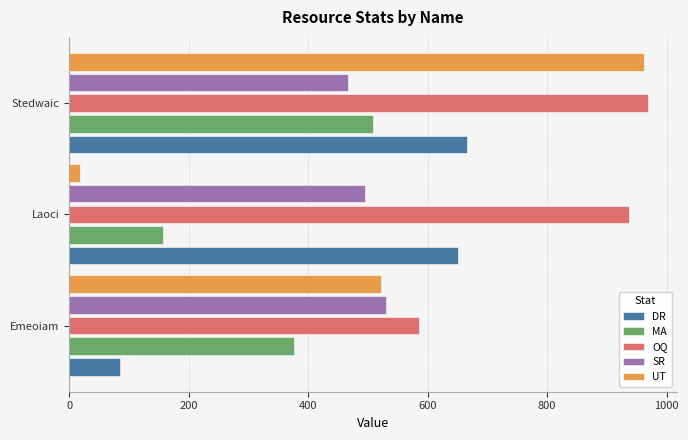

What is the difference between the highest and lowest values at Stedwaic?

503